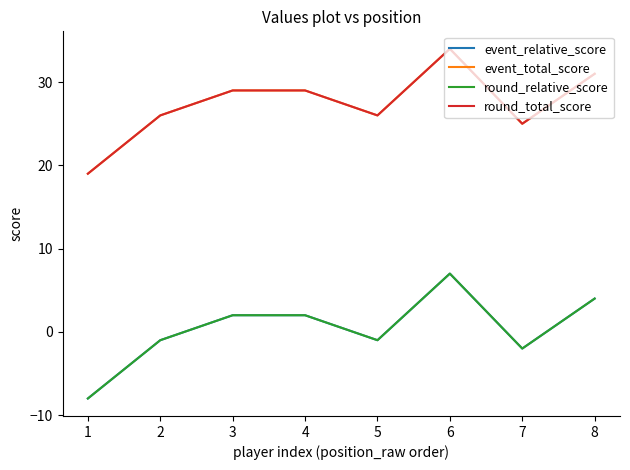

Does the chart have visible grid lines?

No